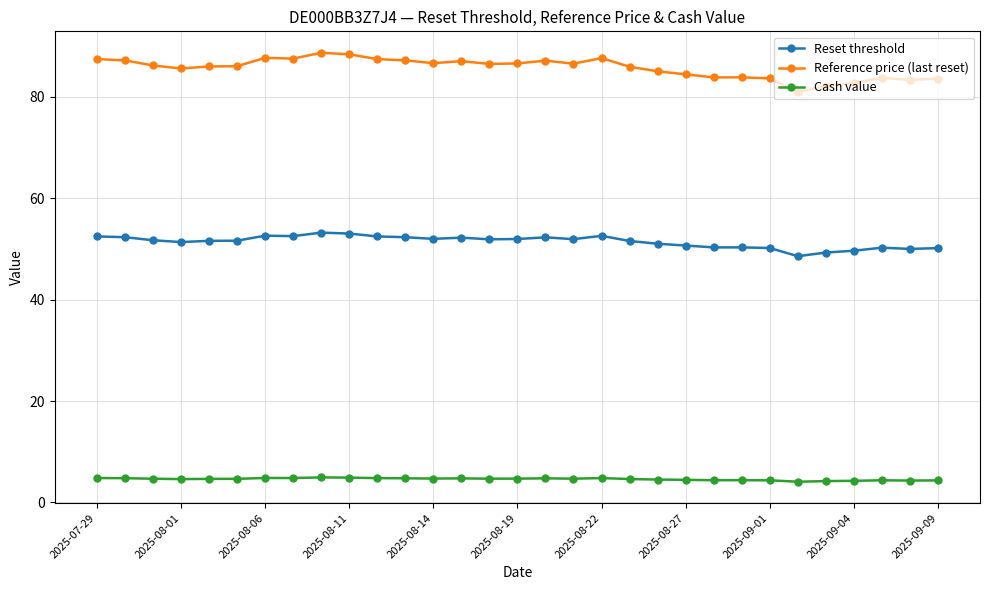

What is the minimum value shown in the chart?

4.1